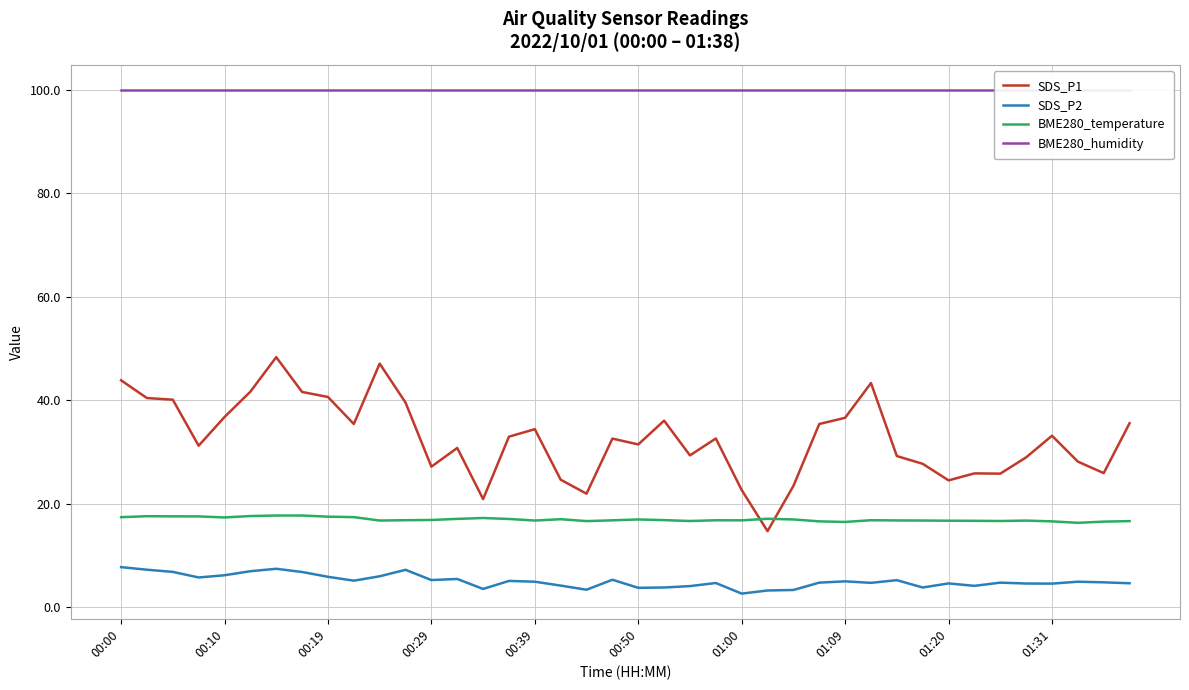

Count the number of data series in this chart.

4